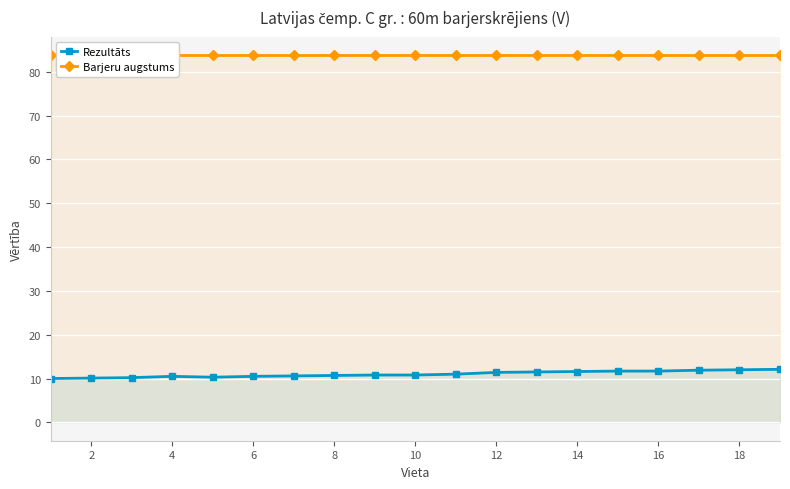

Reading left to right, transcribe all the data shown in this chart.

Rezultāts: 10.0	10.1	10.2	10.5	10.3	10.5	10.6	10.7	10.8	10.8	11.0	11.4	11.5	11.6	11.7	11.7	11.9	12.0	12.1
Barjeru augstums: 83.8	83.8	83.8	83.8	83.8	83.8	83.8	83.8	83.8	83.8	83.8	83.8	83.8	83.8	83.8	83.8	83.8	83.8	83.8